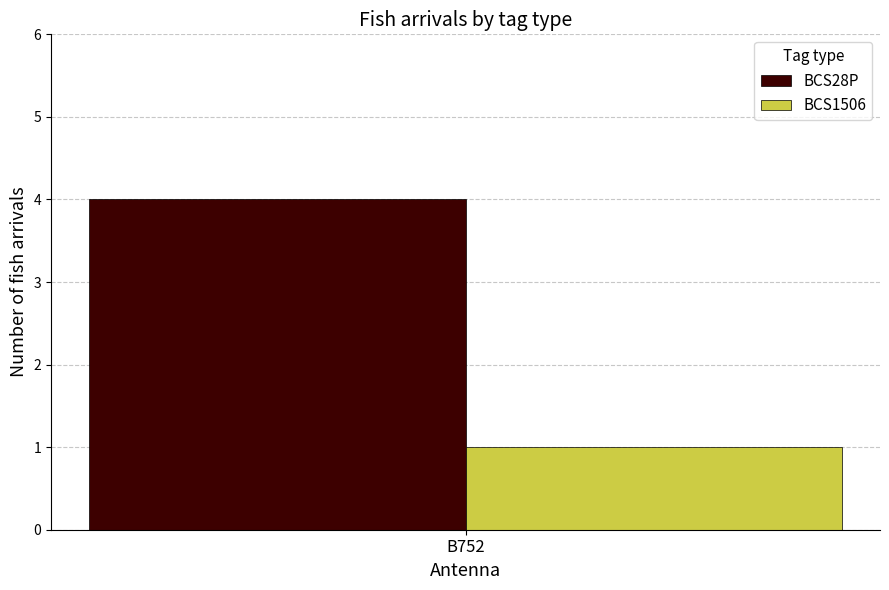

Which series has the largest range (max minus min)?

BCS28P